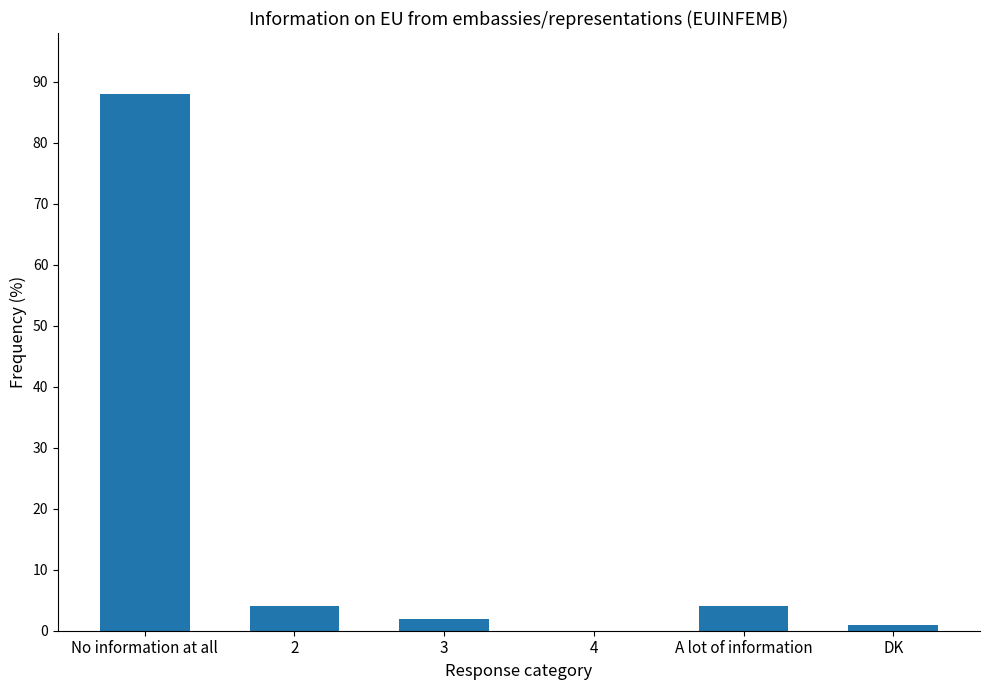

How many categories are shown in the chart?

6